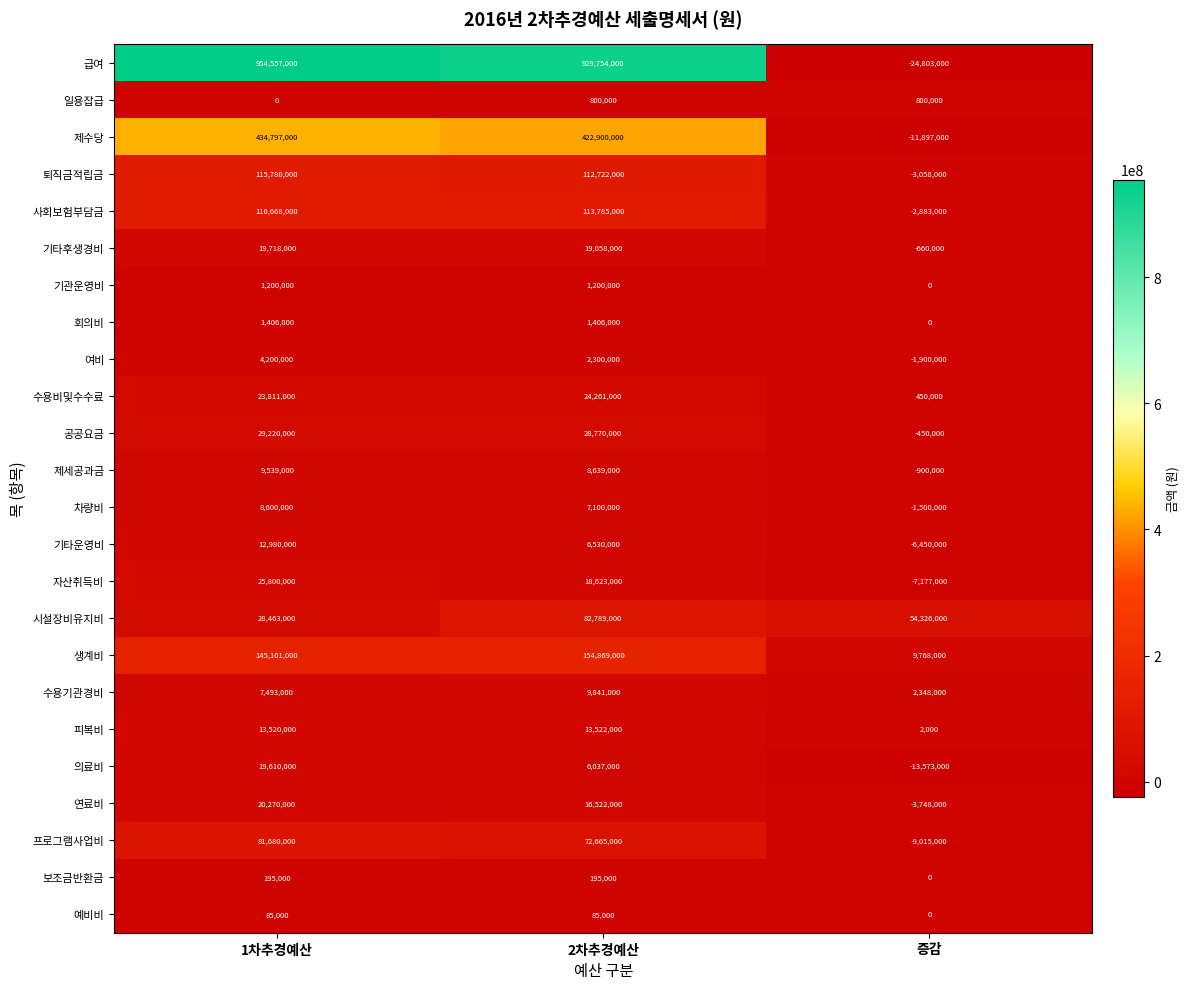

What is the total value across all series at 1차추경예산?

2074693000